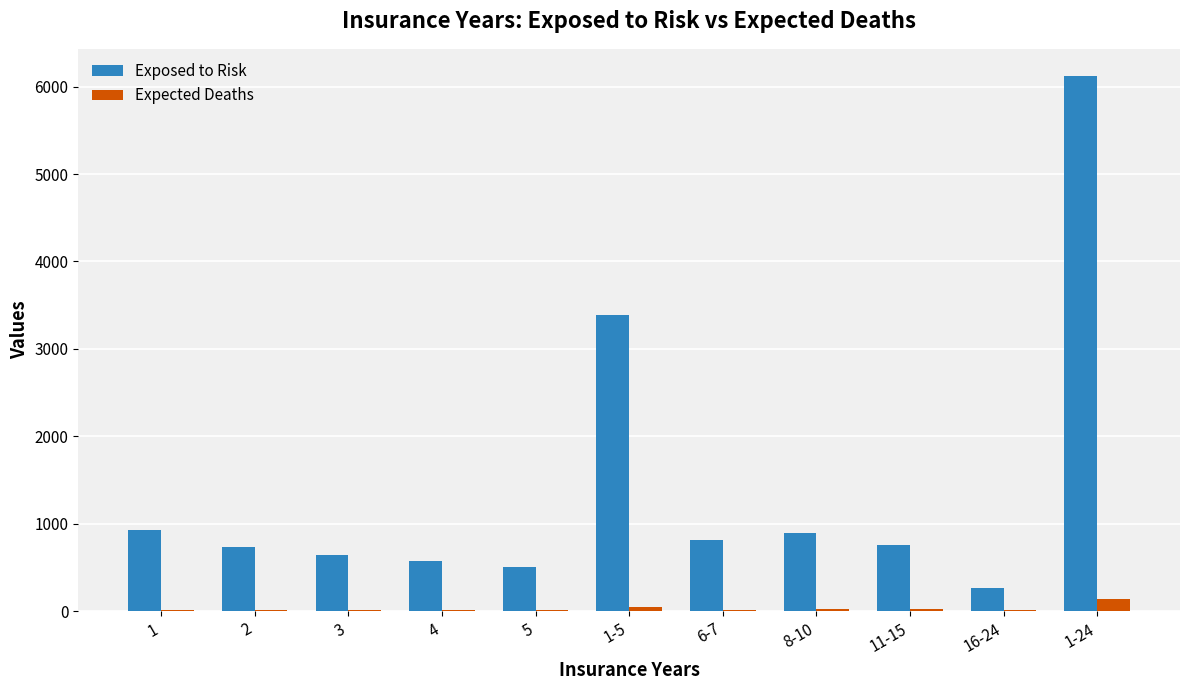

Which category has the highest value across all series?

1-24